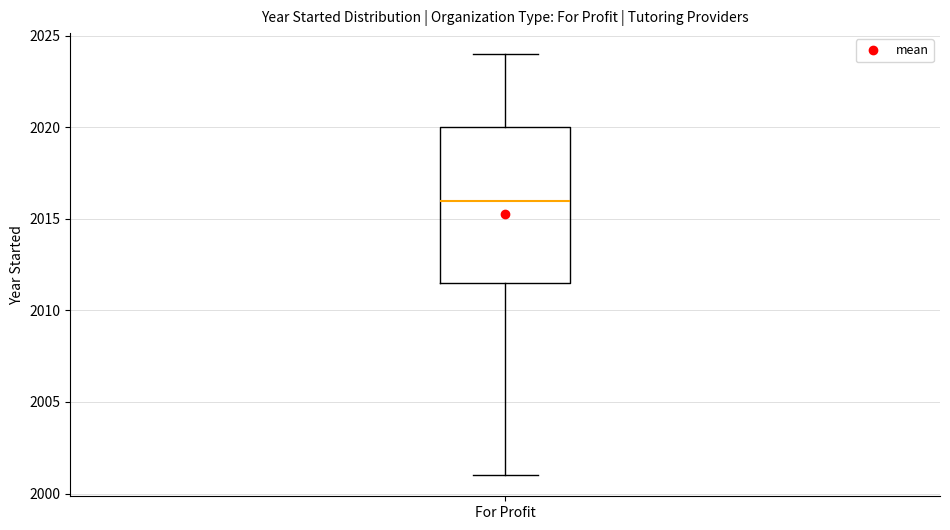

Read this box plot against the y-axis: the position of the median line, the range covered by the box, and the ends of both whiskers. The values are not printed on the chart, so give them approximately, as read against the axis.

median 2016.0, box 2011.5 to 2020.0, whiskers 2001.0 to 2024.0